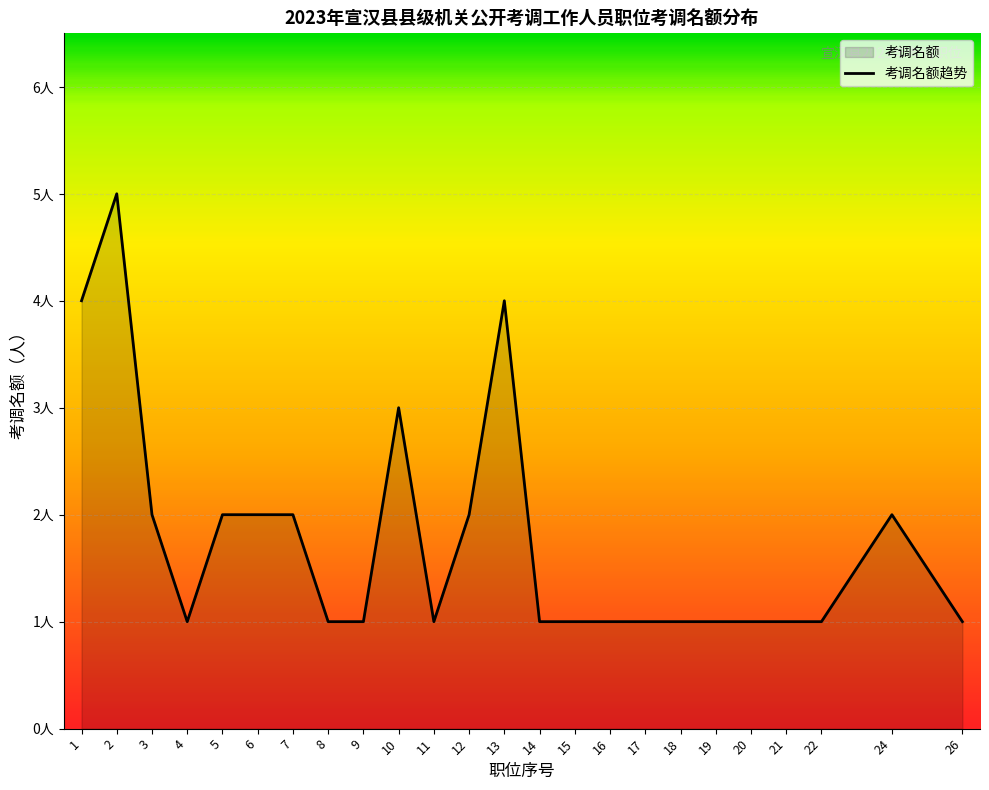

Approximately how many times larger is the value at 8 compared to 18?

1.0